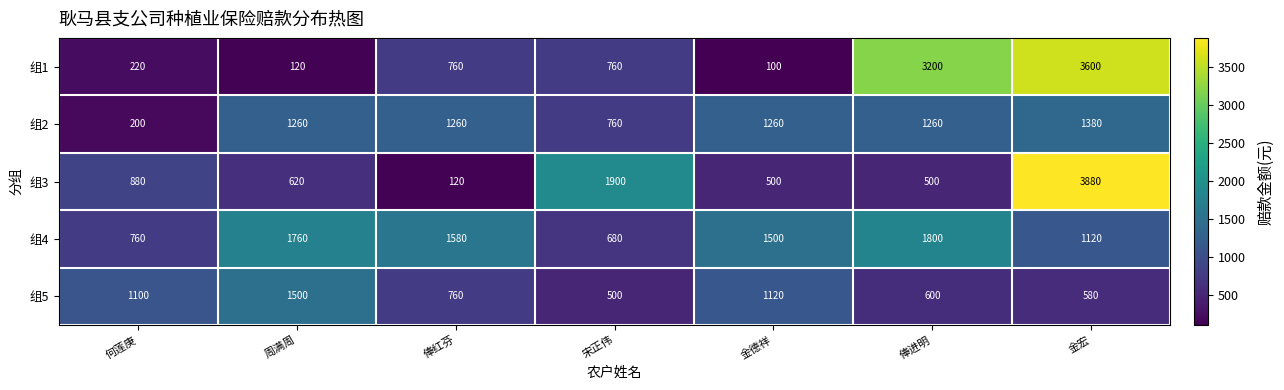

At which label does 组3 first exceed 620?

何莲庚